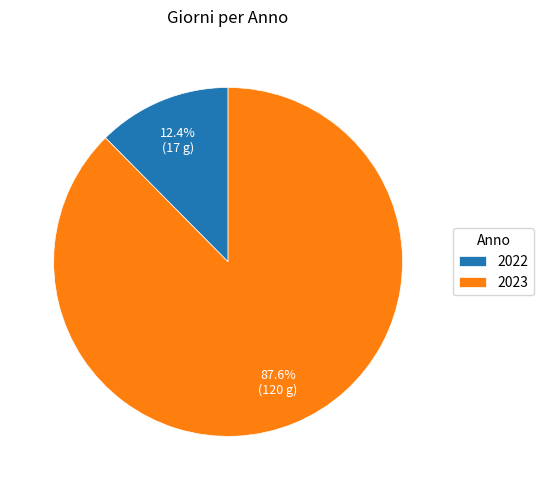

The 2023 slice represents 79% of the pie. True or false?

False